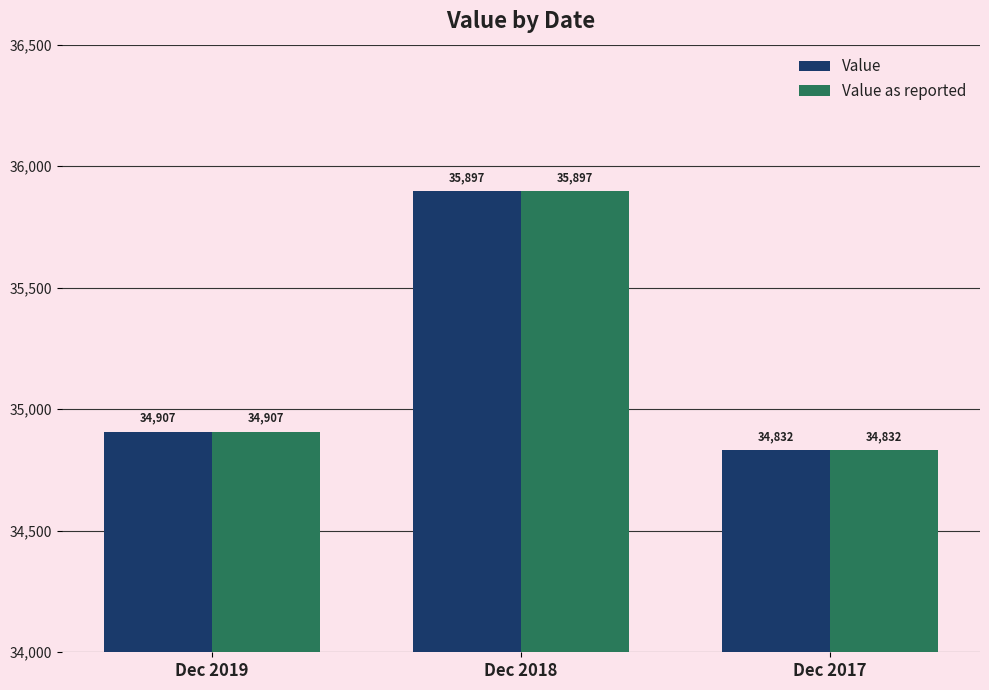

What are all the series names shown in the legend?

Value, Value as reported